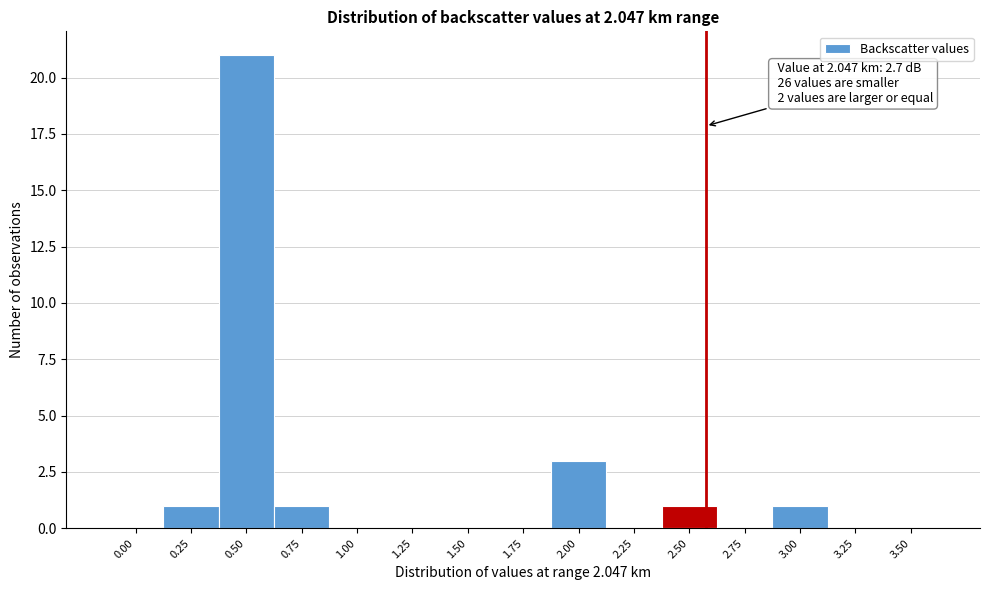

Reading left to right, list all the values displayed in this chart.

0.00=0	0.25=1	0.50=21	0.75=1	1.00=0	1.25=0	1.50=0	1.75=0	2.00=3	2.25=0	2.50=1	2.75=0	3.00=1	3.25=0	3.50=0